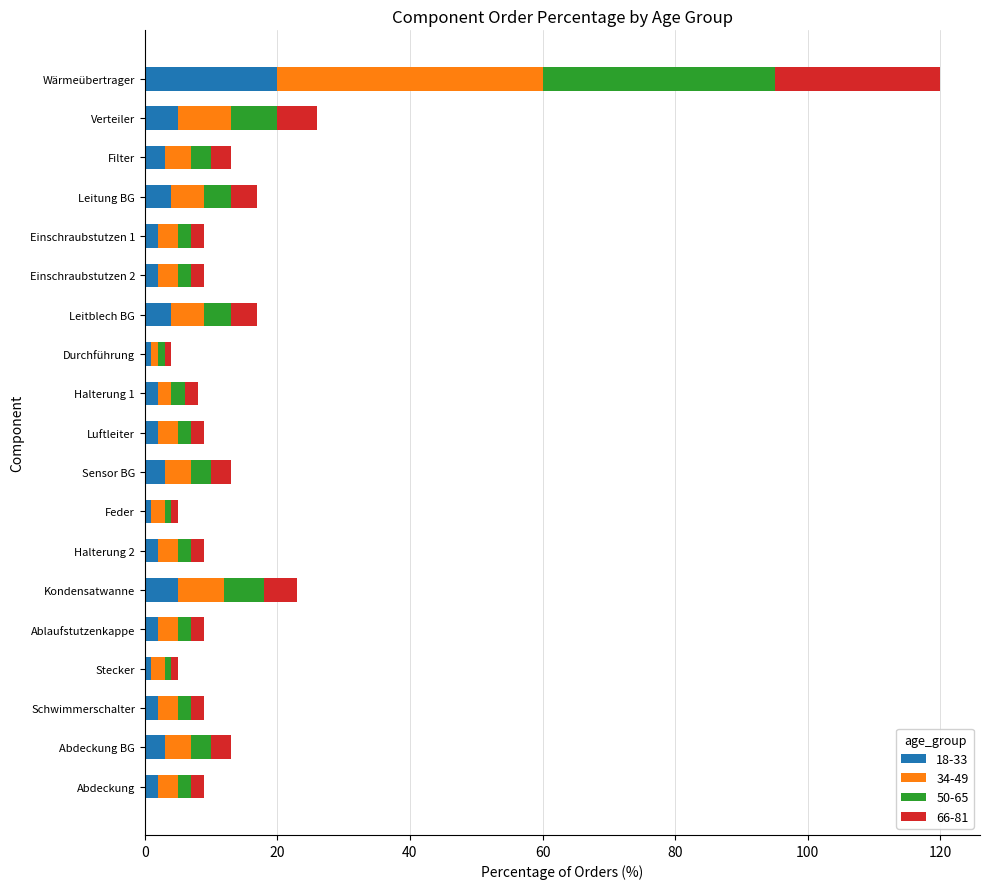

What is the maximum value for 18-33?

20